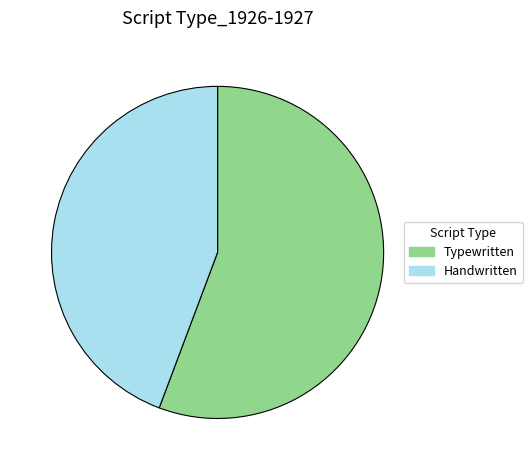

Does any single category account for the majority?

Yes